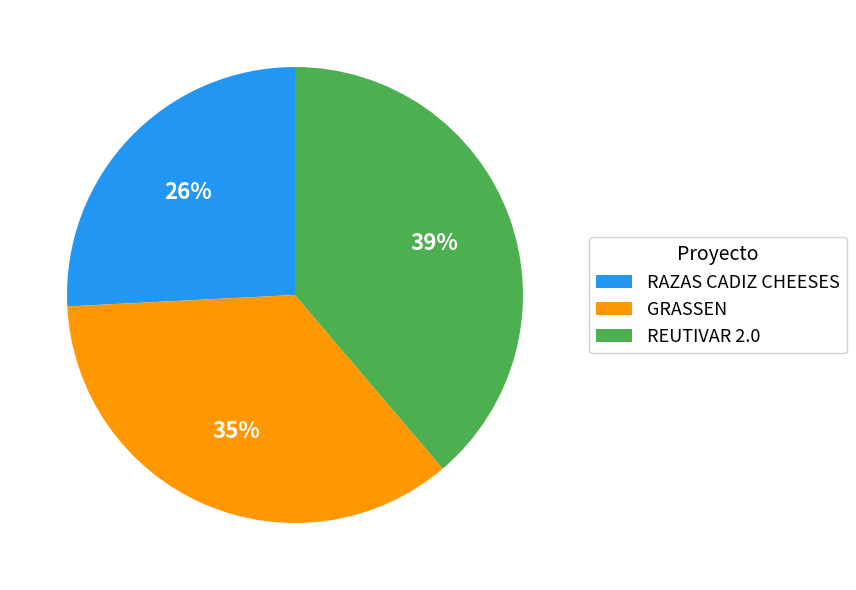

Combined, do GRASSEN and REUTIVAR 2.0 account for over 50%?

Yes